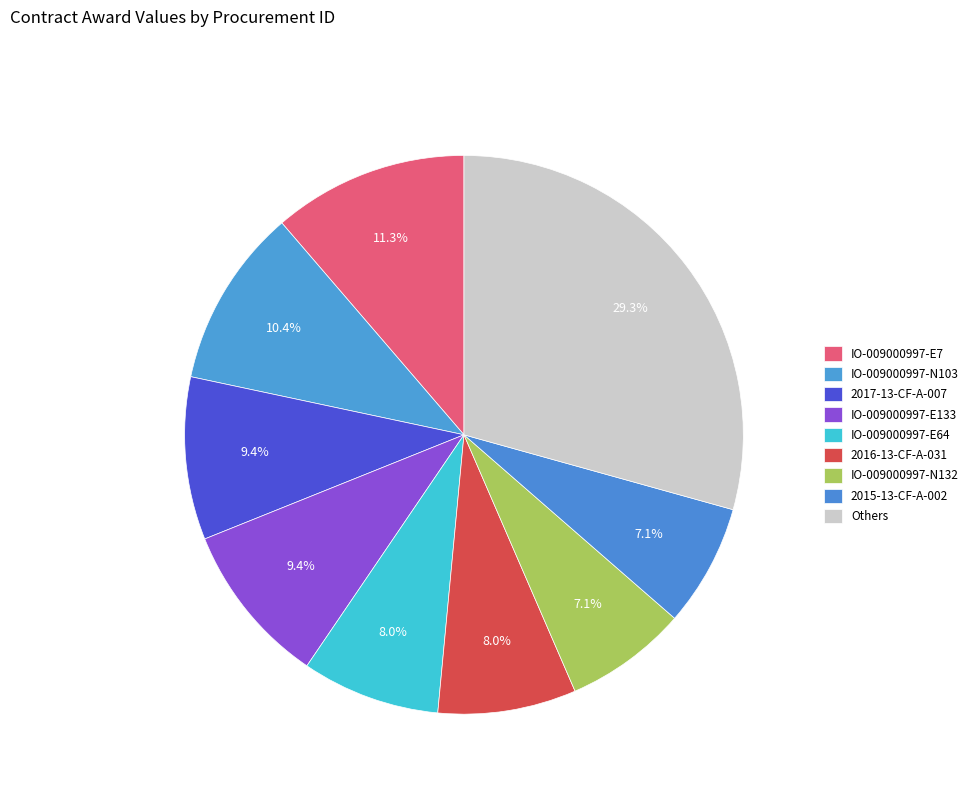

True or false: 2015-13-CF-A-002 accounts for 7% of the total.

True